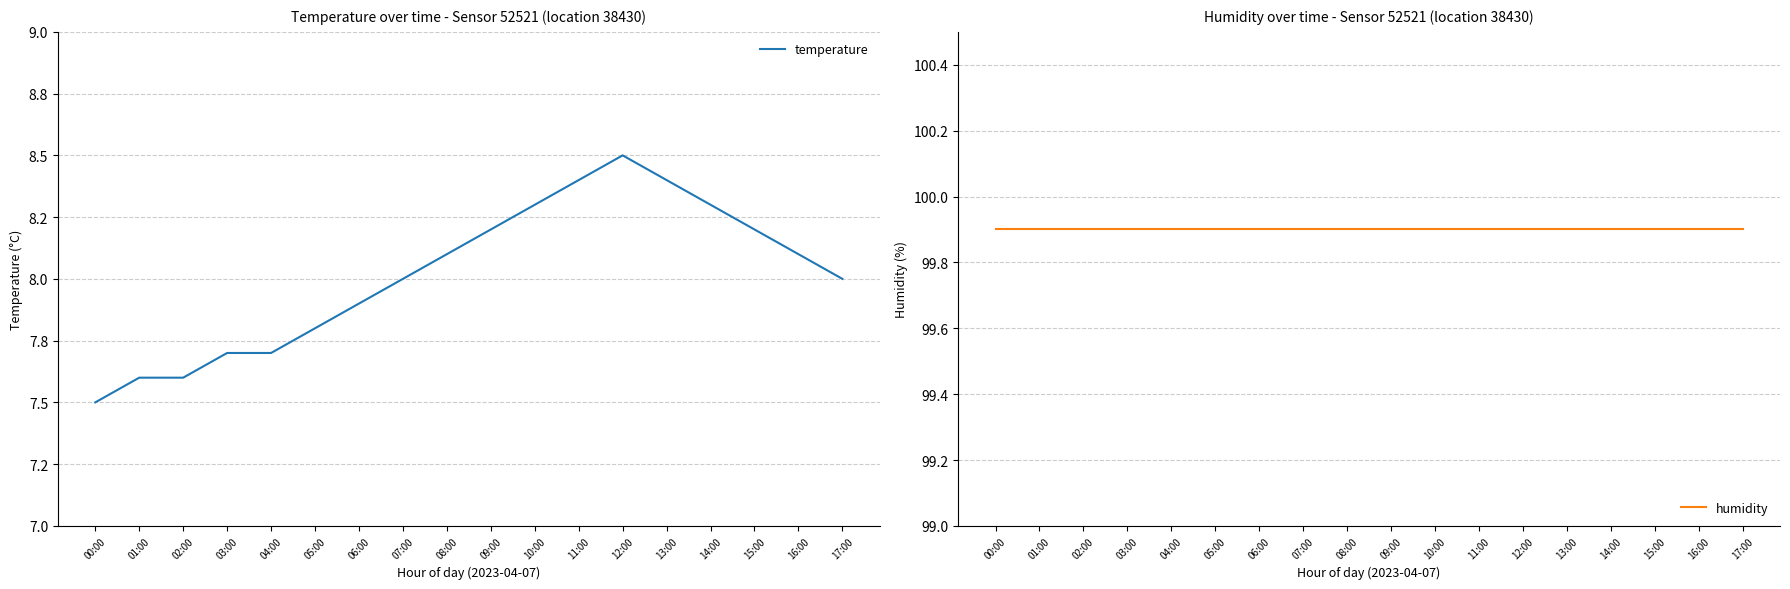

True or false: humidity and temperature cross at least once.

False